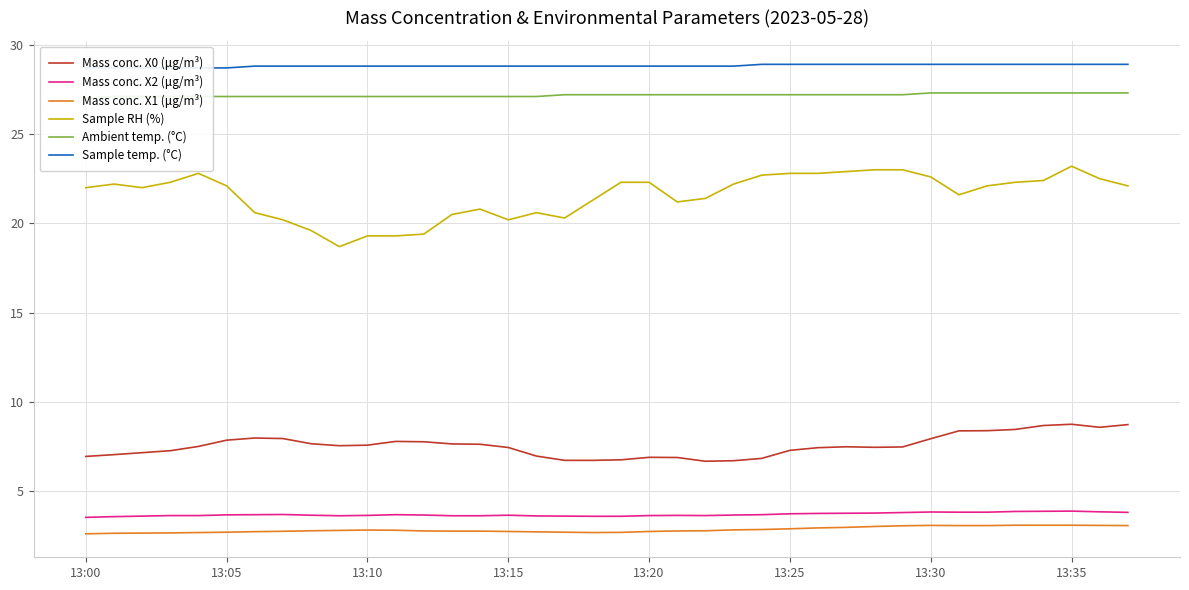

What is the value of the Sample temp. (°C) point at the 11th from the left?

28.8